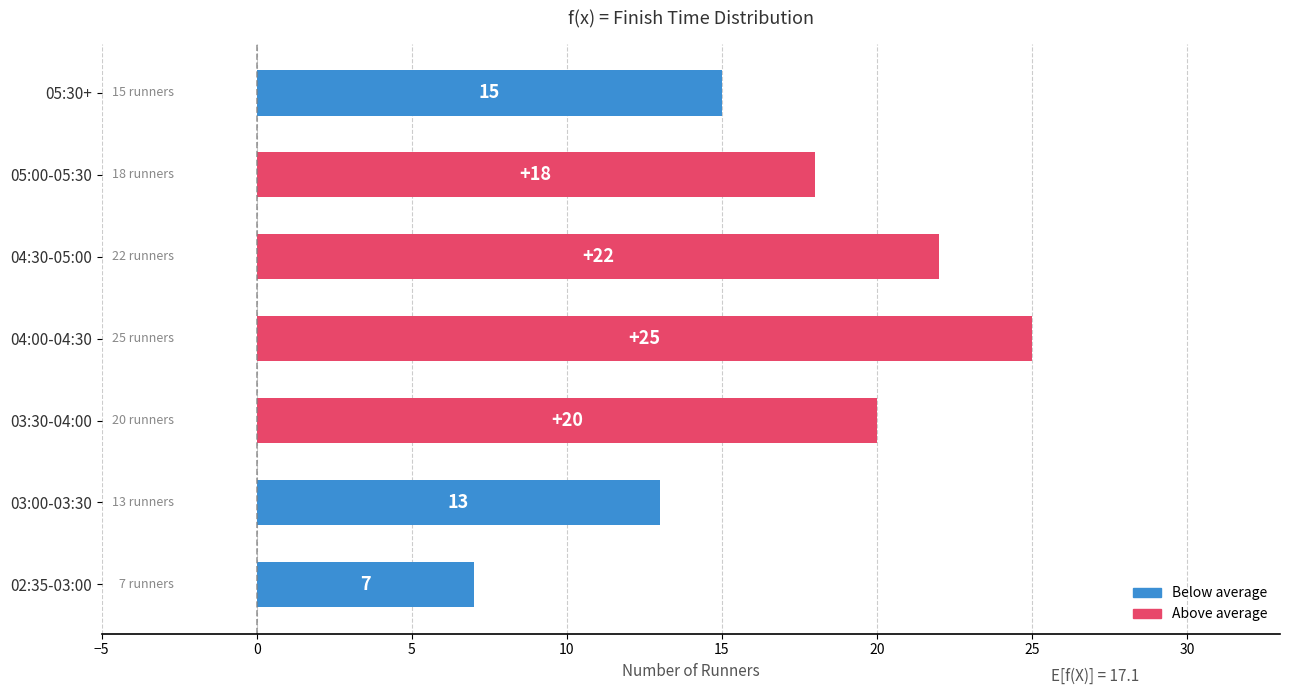

Rank the categories by value from highest to lowest.

04:00-04:30, 04:30-05:00, 03:30-04:00, 05:00-05:30, 05:30+, 03:00-03:30, 02:35-03:00